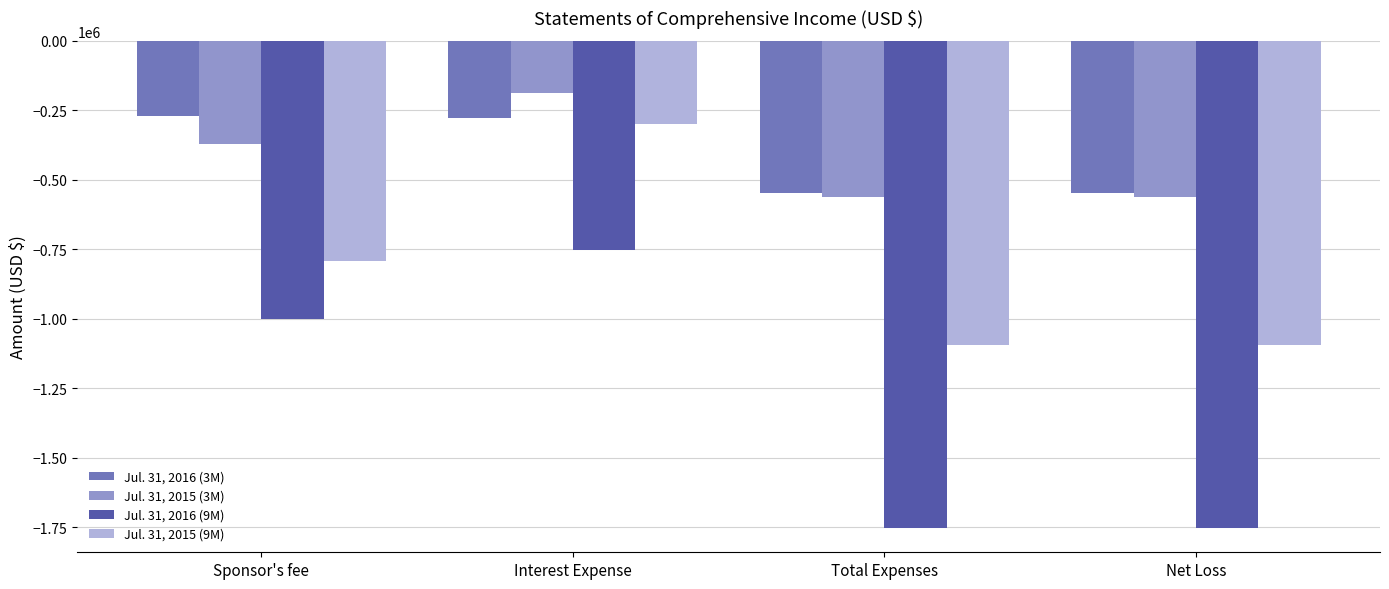

True or false: Jul. 31, 2016 (3M) has a value of -270088 at Sponsor's fee.

True